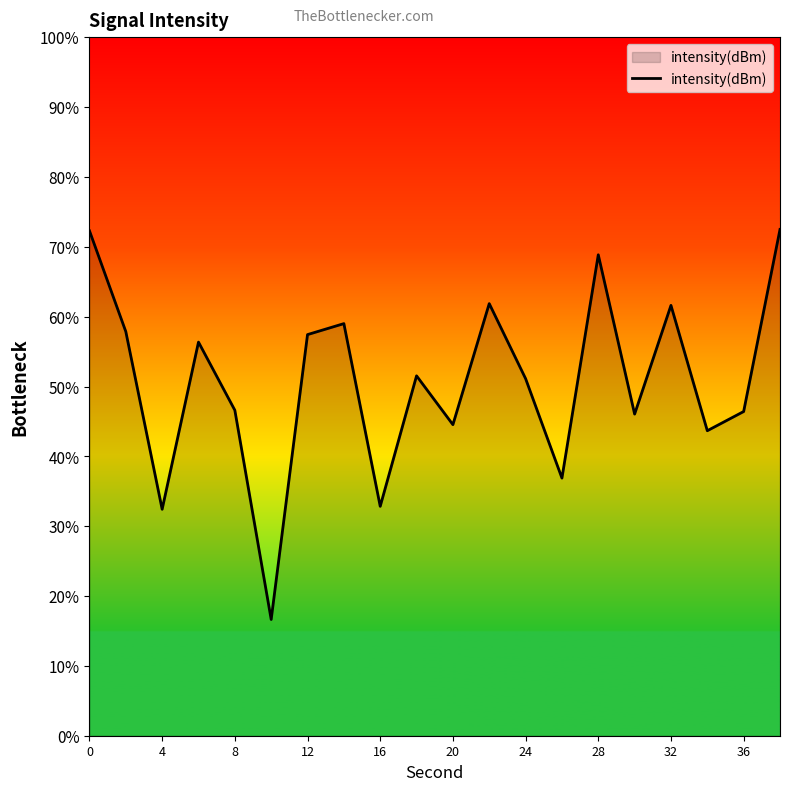

What is the minimum value shown in the chart?

16.6